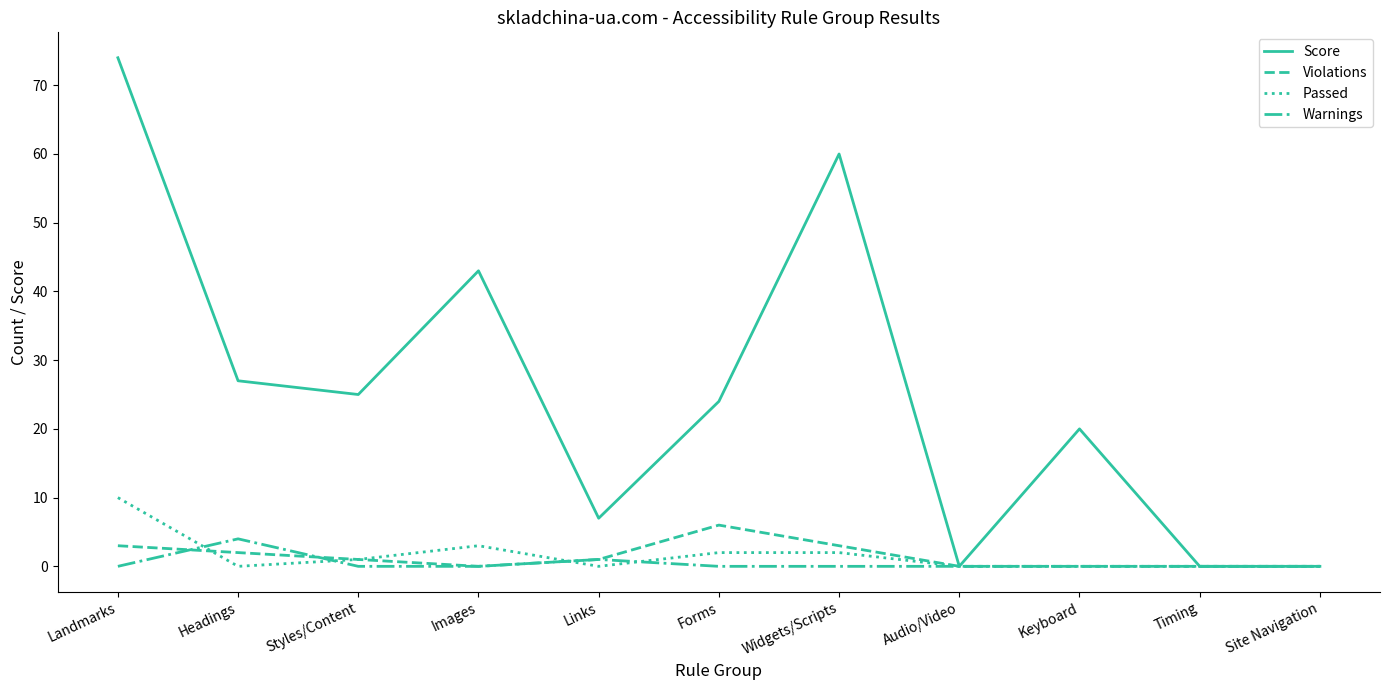

Where do Passed and Warnings first cross each other?

Landmarks and Headings